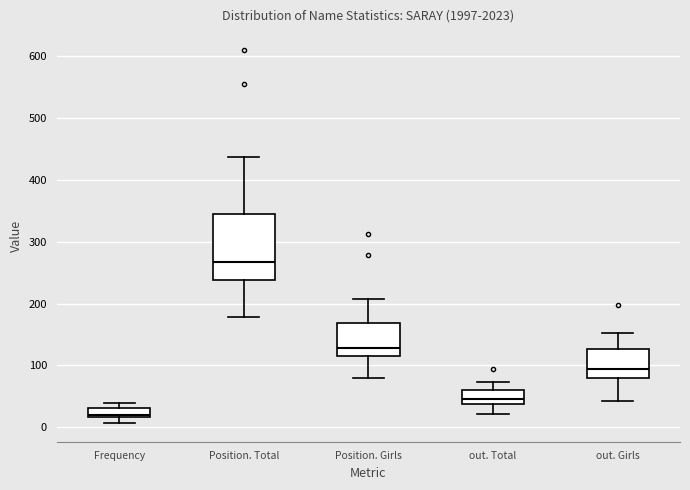

Reading left to right, transcribe this box plot: for each box, give where its median line is, the range the box spans, and where its two whiskers end, as read against the y-axis. The values are not printed on the chart, so give them approximately, as read against the axis.

Frequency: median 20 (just above the box's lower edge), box 20 to 30, whiskers 10 to 40
Position. Total: median 270, box 240 to 340, whiskers 180 to 440
Position. Girls: median 130, box 120 to 170, whiskers 80 to 210
out. Total: median 50, box 40 to 60, whiskers 20 to 70
out. Girls: median 100, box 80 to 130, whiskers 40 to 150